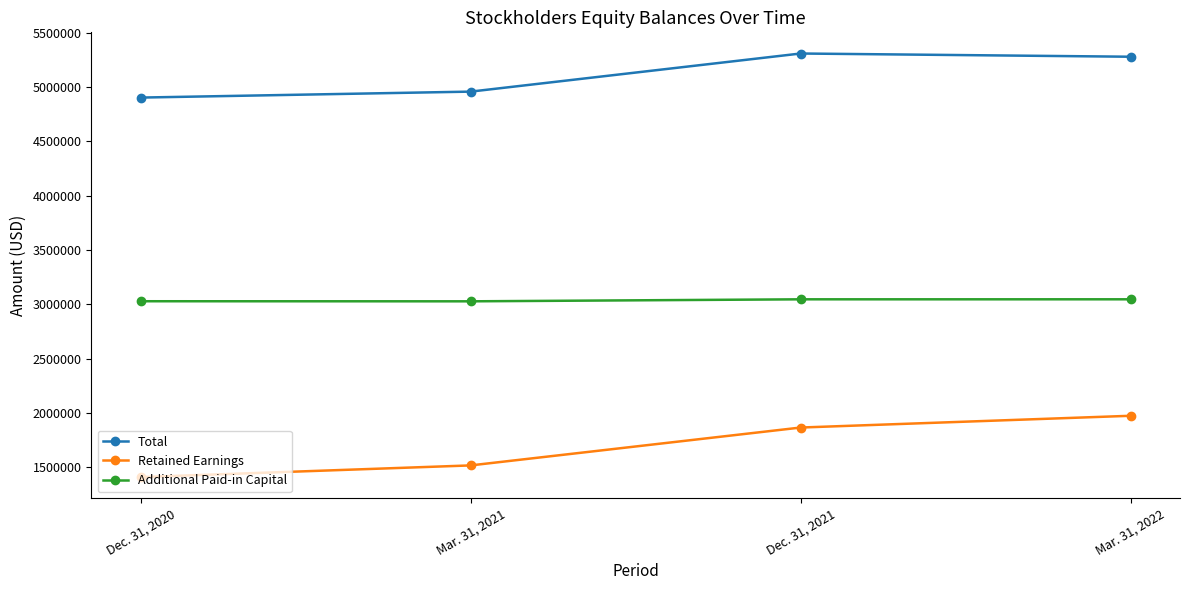

What is the highest value of the Retained Earnings series?

1972686